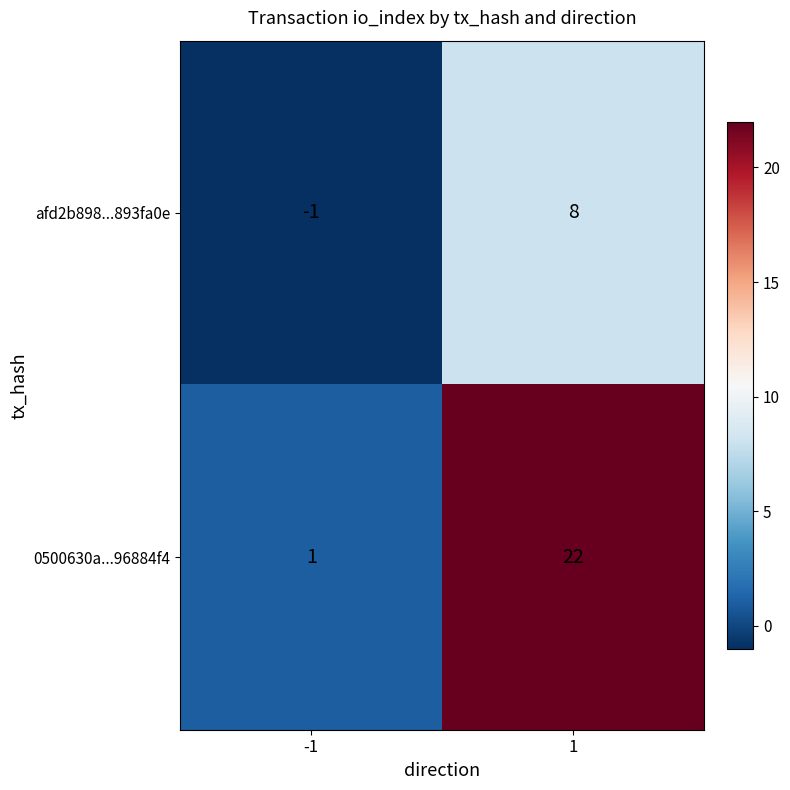

Reading right to left, transcribe all the data shown in this chart.

afd2b898...893fa0e: 8	-1
0500630a...96884f4: 22	1